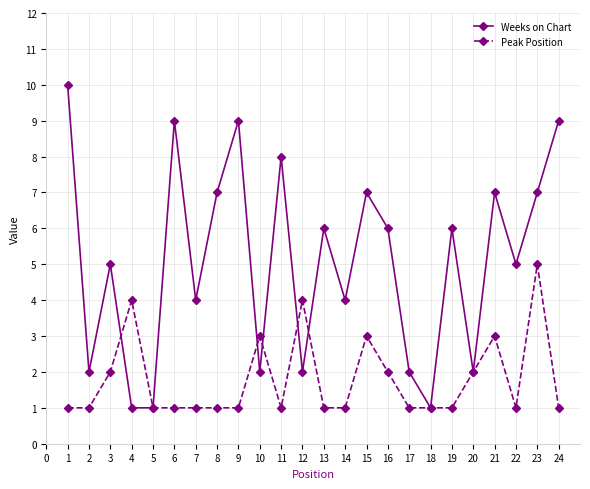

True or false: Weeks on Chart and Peak Position intersect in this chart.

True